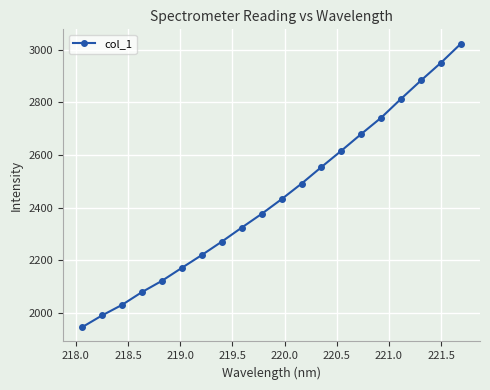

True or false: there are more than 0 points higher than both neighbors.

False